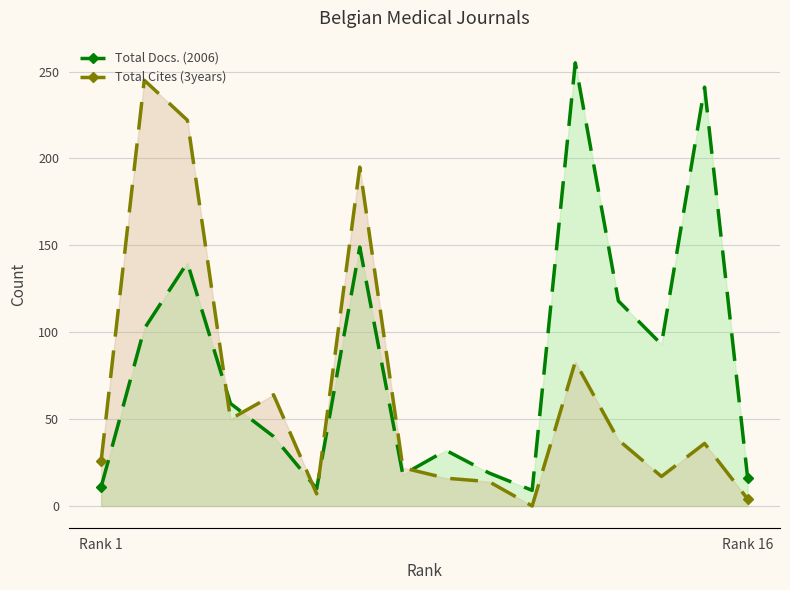

What position from the left is 10?

11